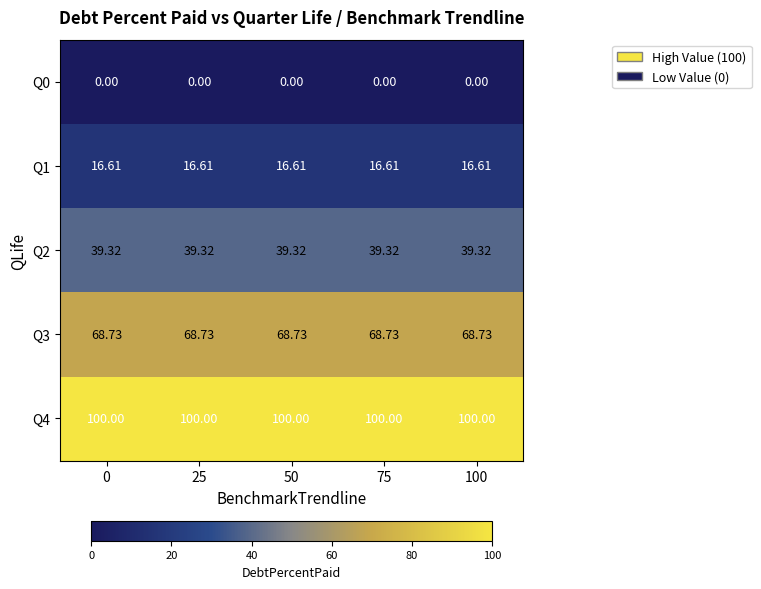

Is the value of Q2 at 25 greater than the value of Q4 at 25?

No